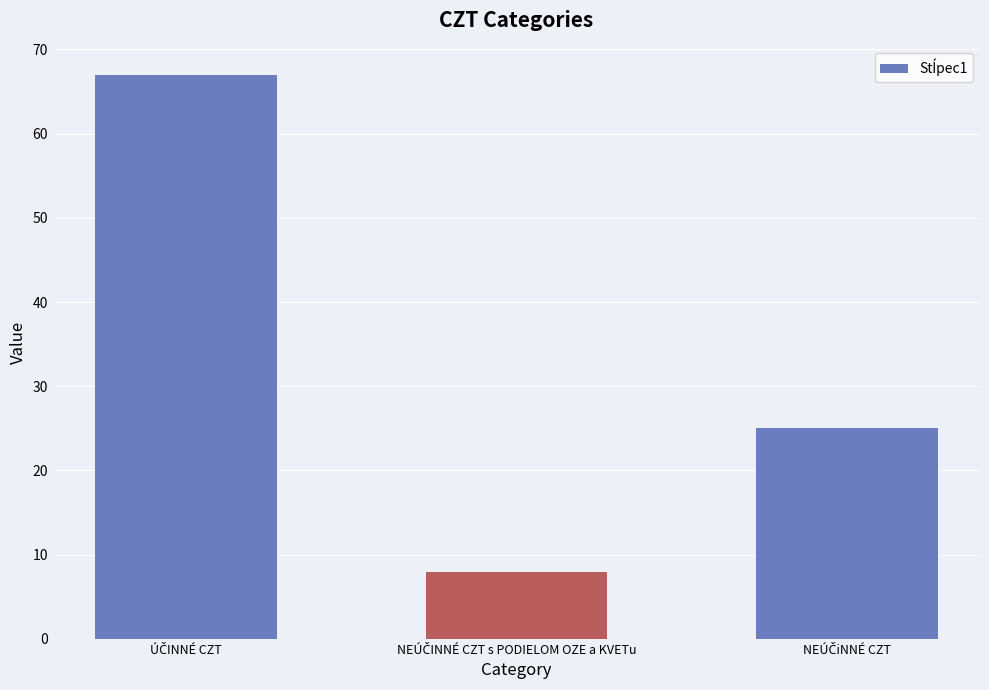

Reading left to right, extract all data points from this chart.

67	8	25